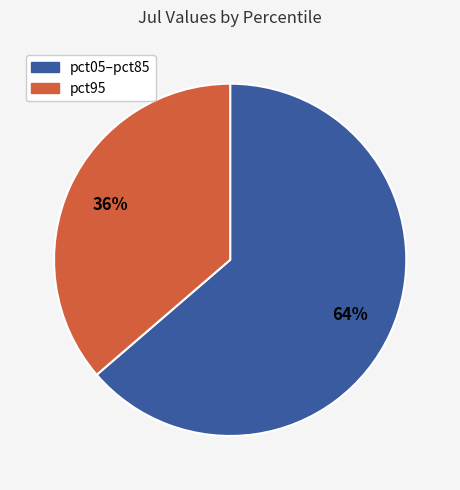

Is there any slice that represents more than half of the pie?

Yes